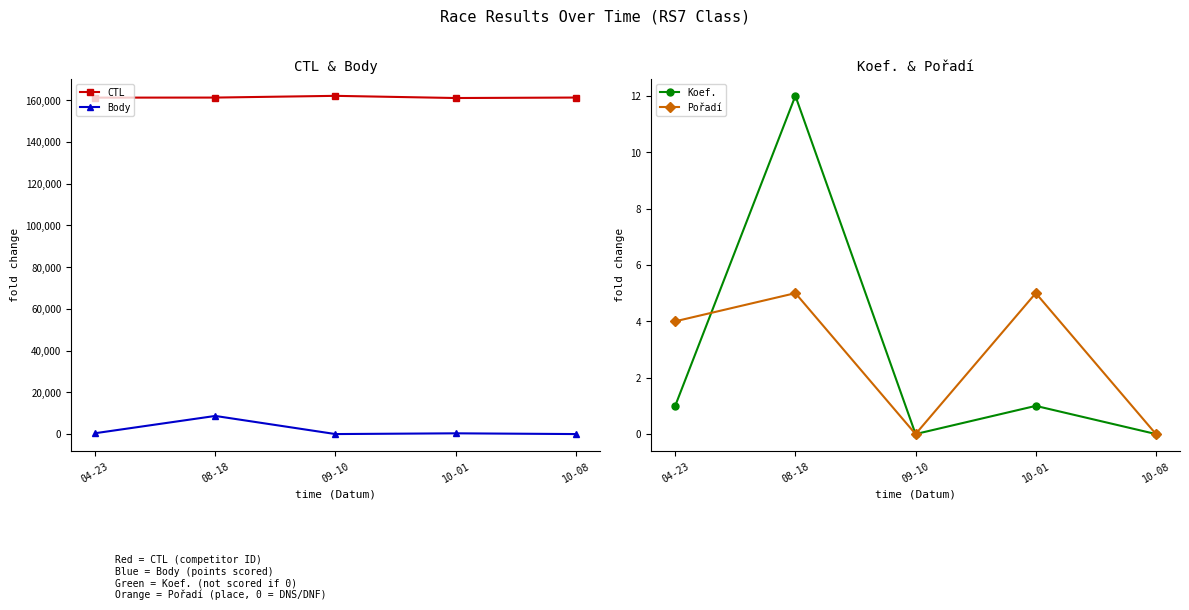

How many lines are shown in the chart?

4